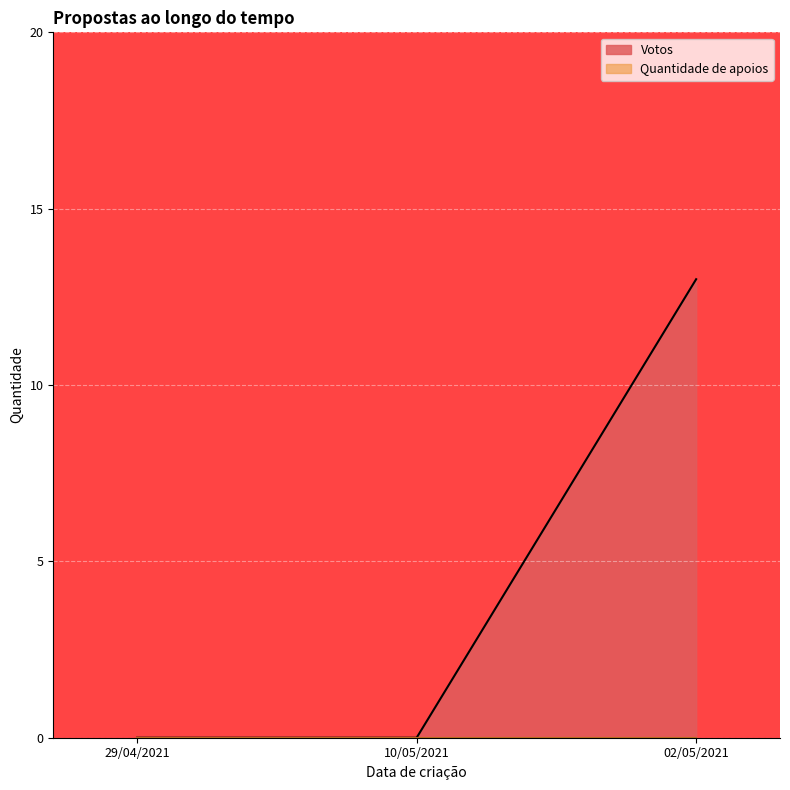

True or false: Votos has a value of -7 at 10/05/2021.

False